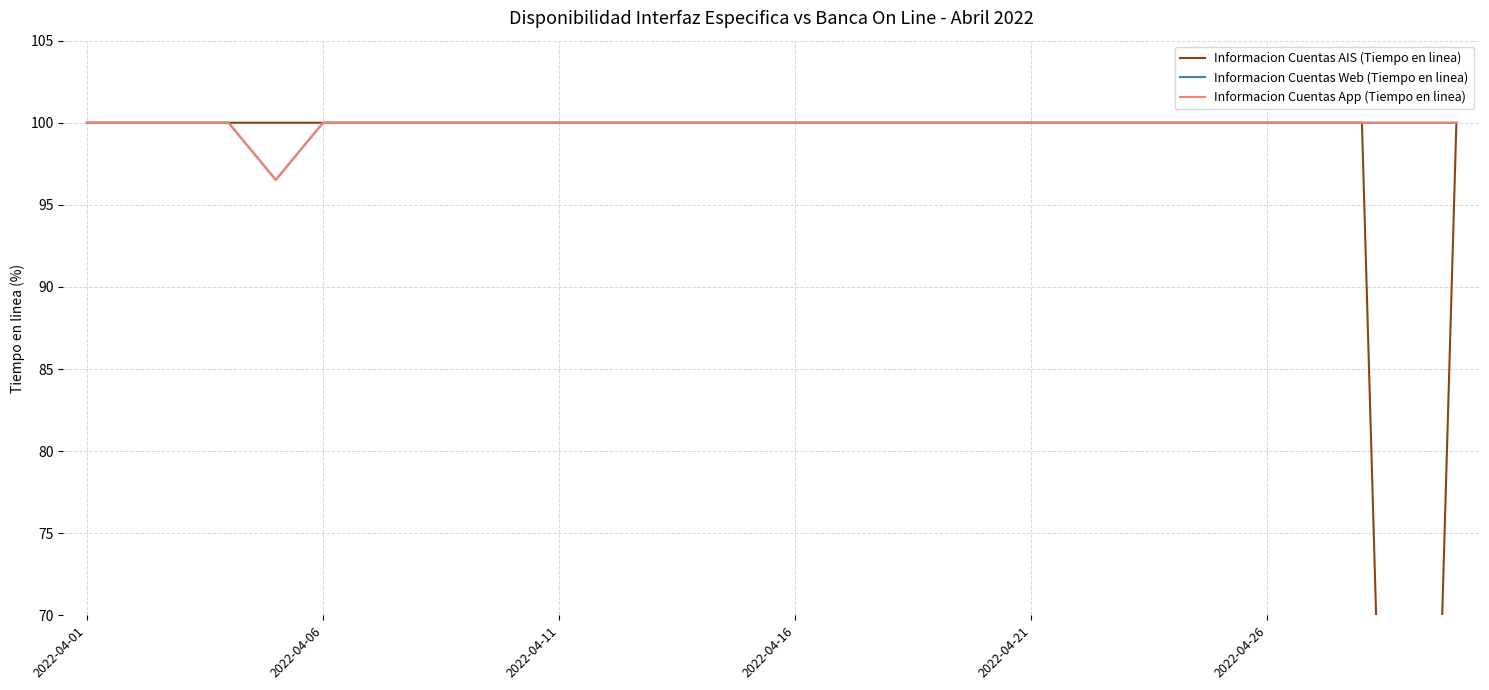

True or false: Informacion Cuentas AIS (Tiempo en linea) has more than 0 interior local peaks.

False